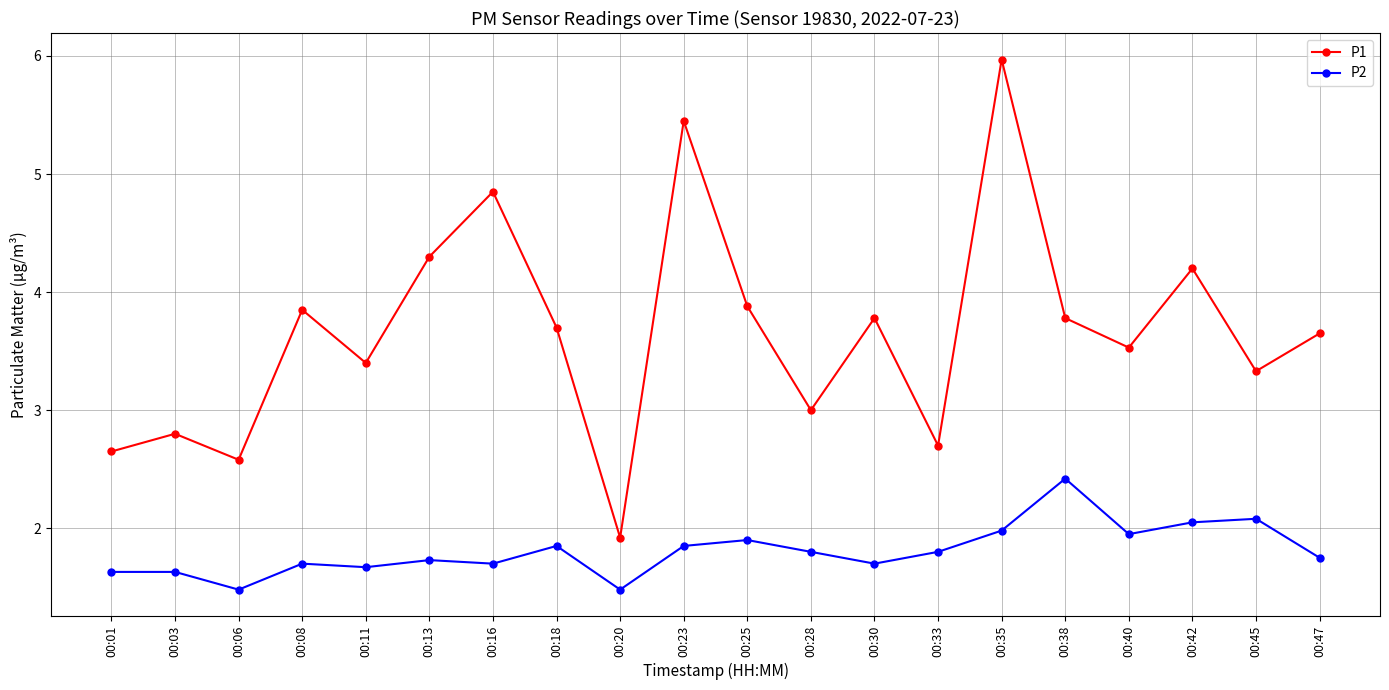

What is the difference between the second highest and minimum values in the P1 series?

3.5